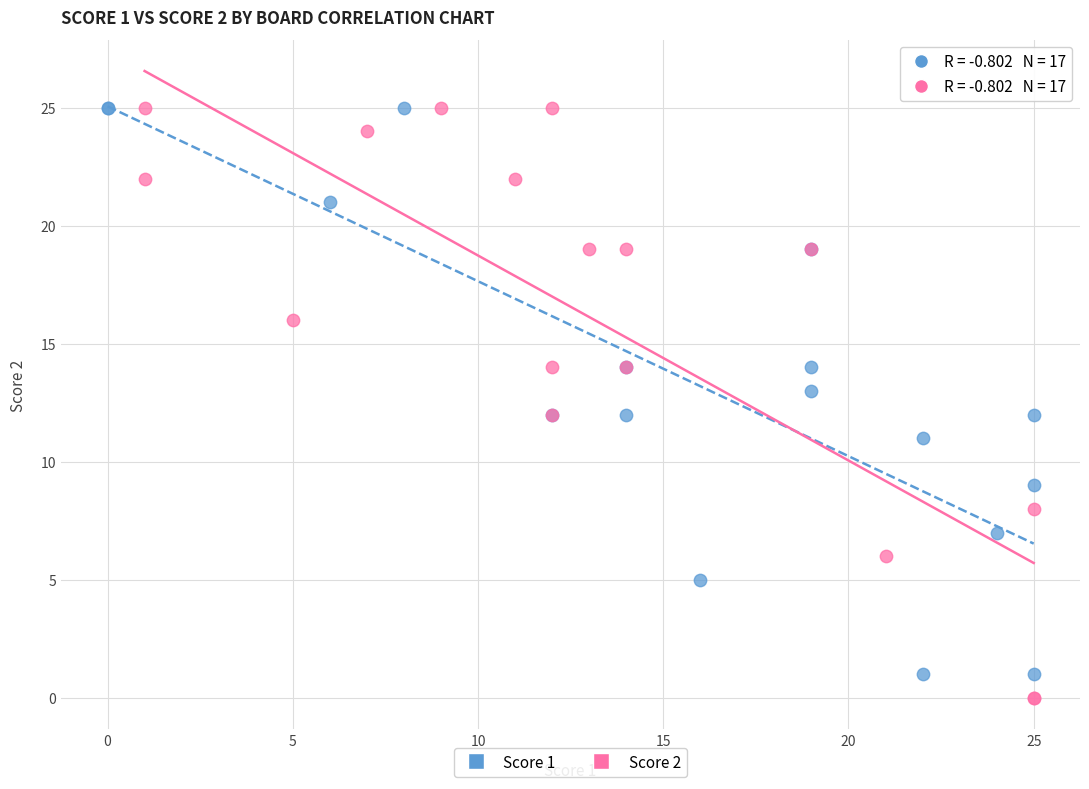

What are all the series names shown in the legend?

Score 1, Score 2